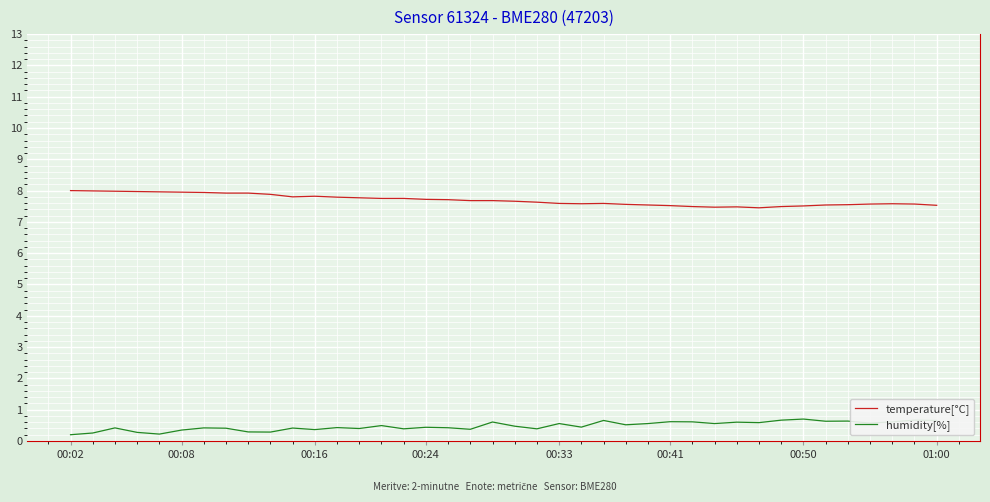

True or false: temperature[°C] and humidity[%] cross at least once.

False